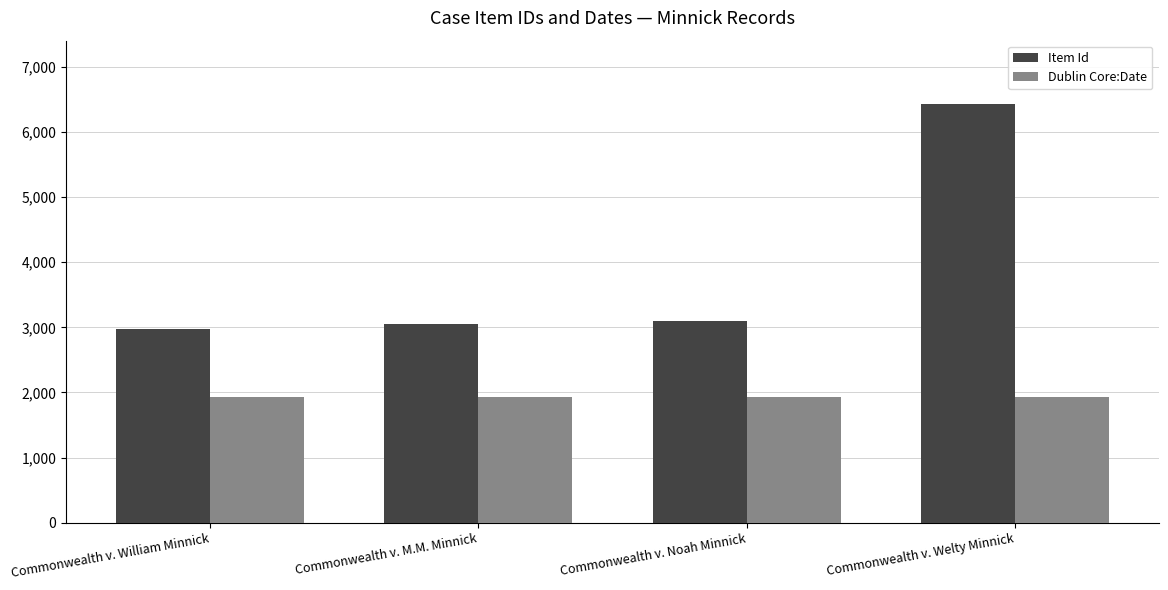

What position from the left is Commonwealth v. Noah Minnick?

3